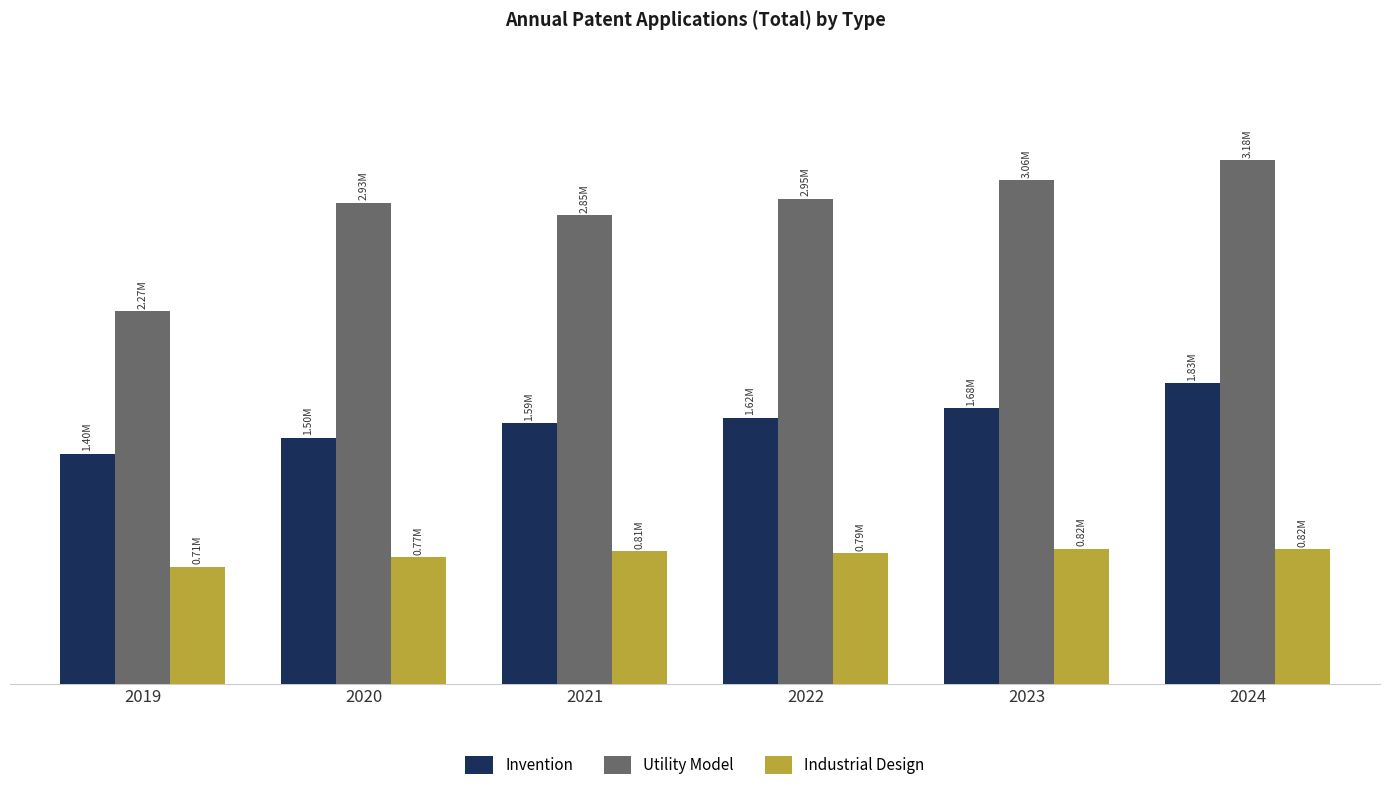

What is the lowest value of the Invention series?

1400661